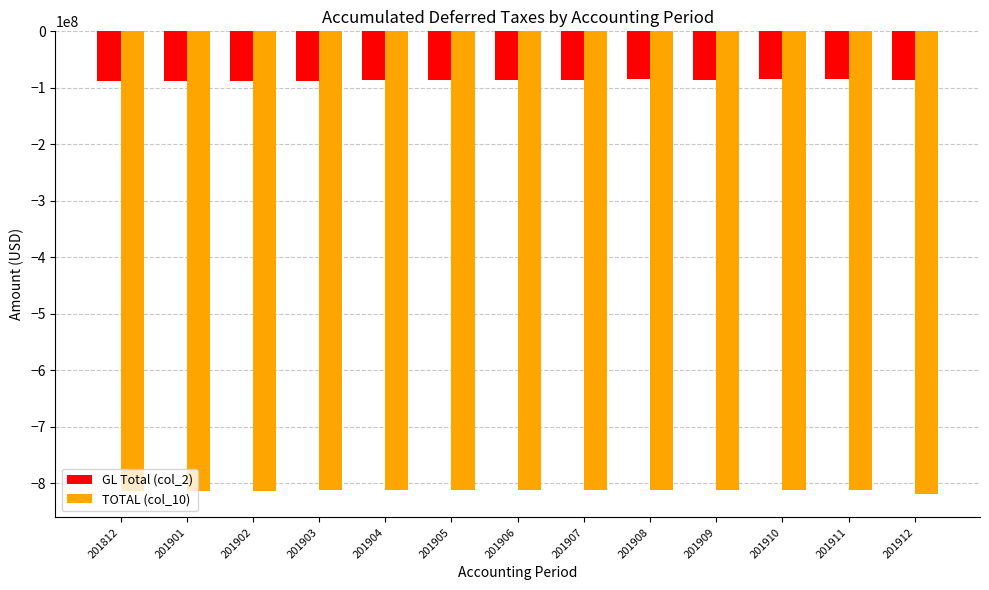

Which series has the largest total across all categories?

GL Total (col_2)